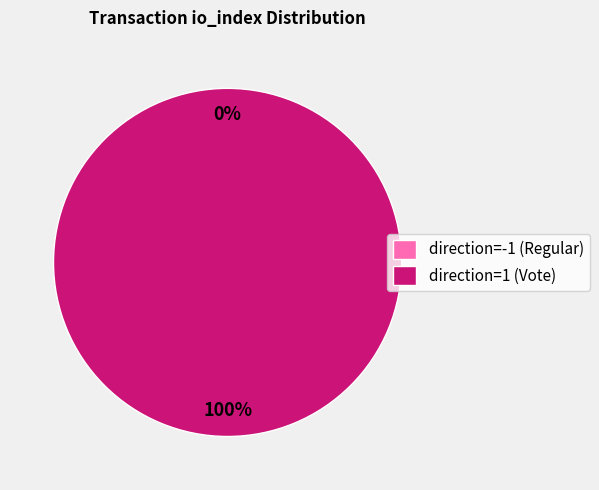

Which category accounts for the majority?

1 (Vote)